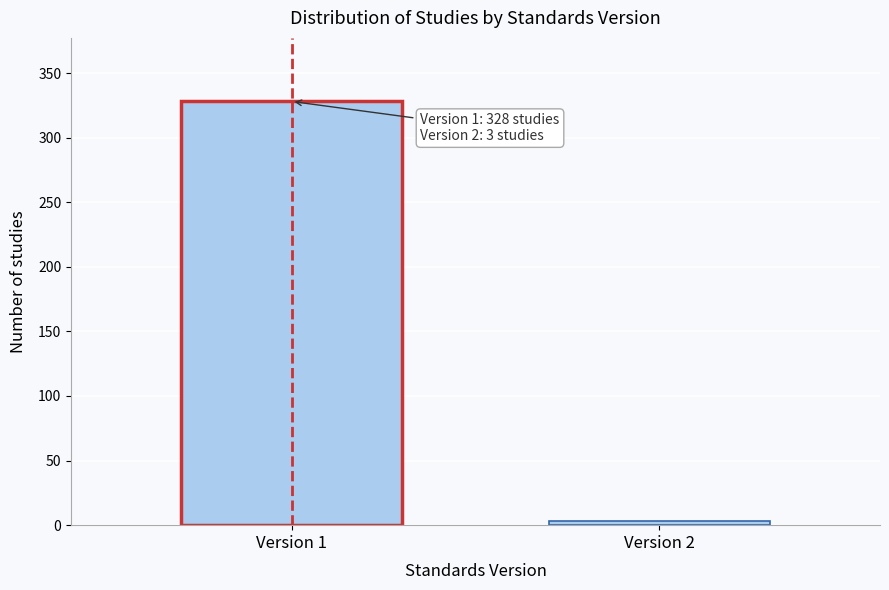

Reading left to right, extract all data points from this chart.

Version 1=328	Version 2=3